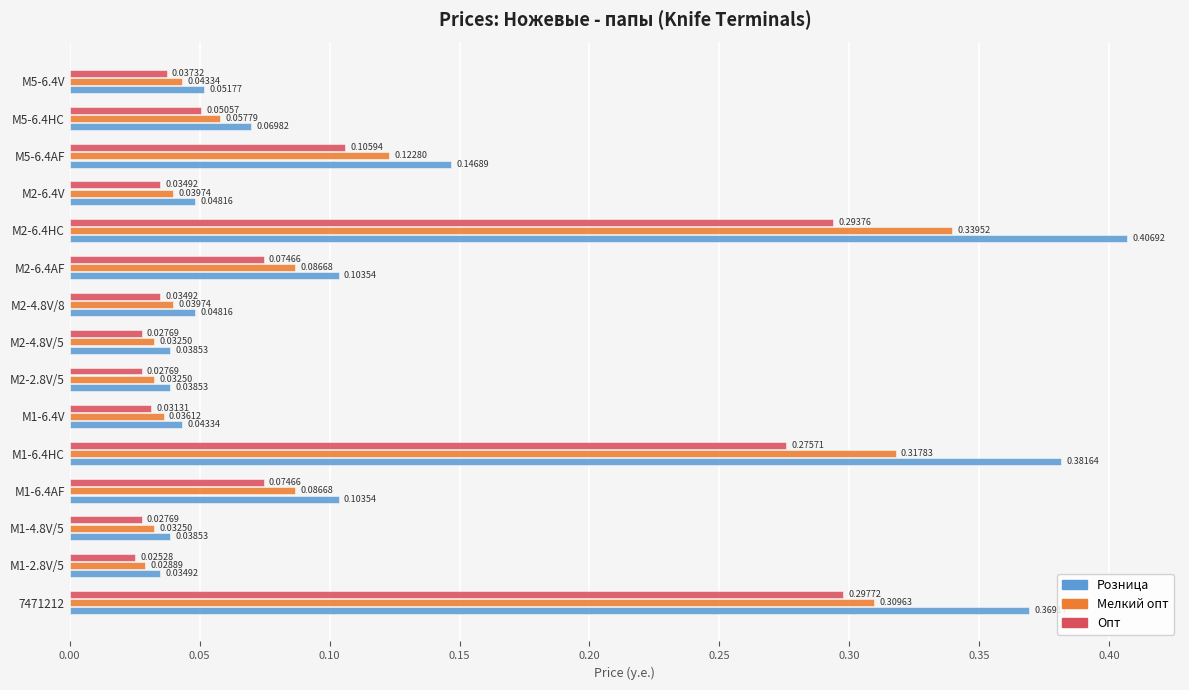

What is the sum of all Опт values?

1.4